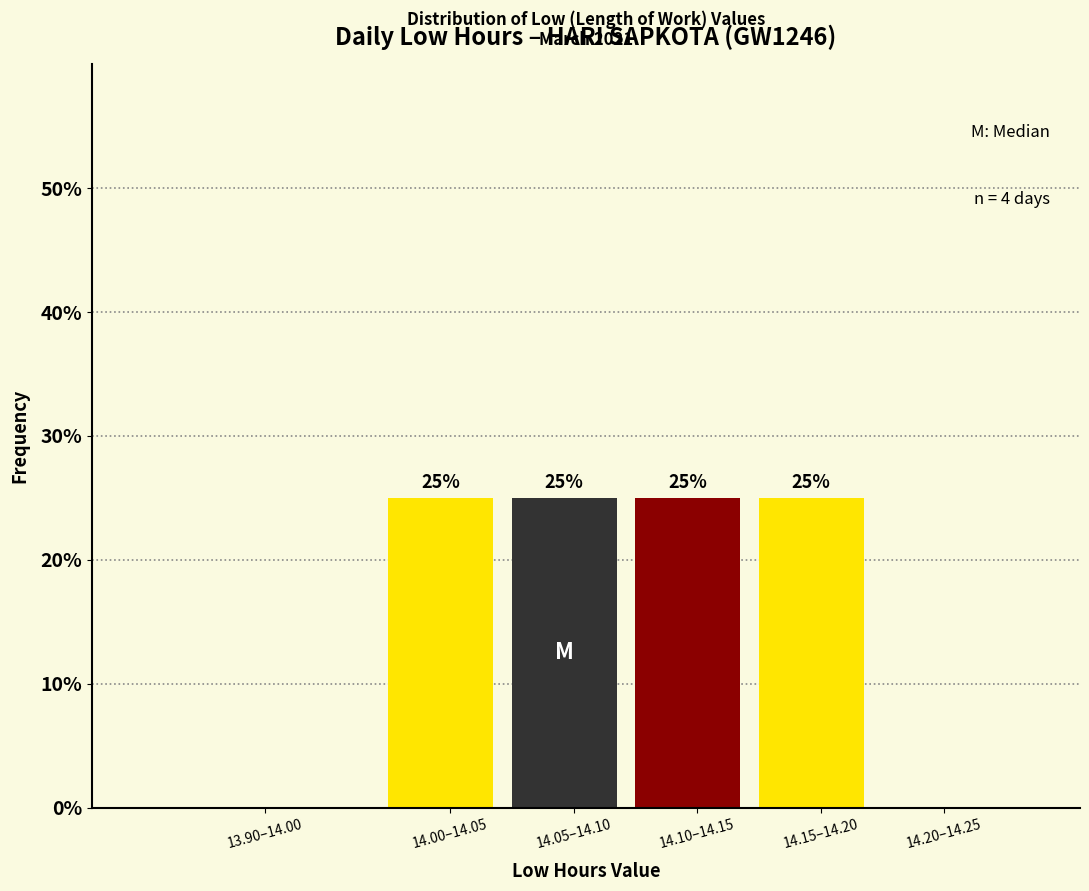

Reading left to right, what are all the values shown in this chart?

13.90–14.00=0	14.00–14.05=25	14.05–14.10=25	14.10–14.15=25	14.15–14.20=25	14.20–14.25=0